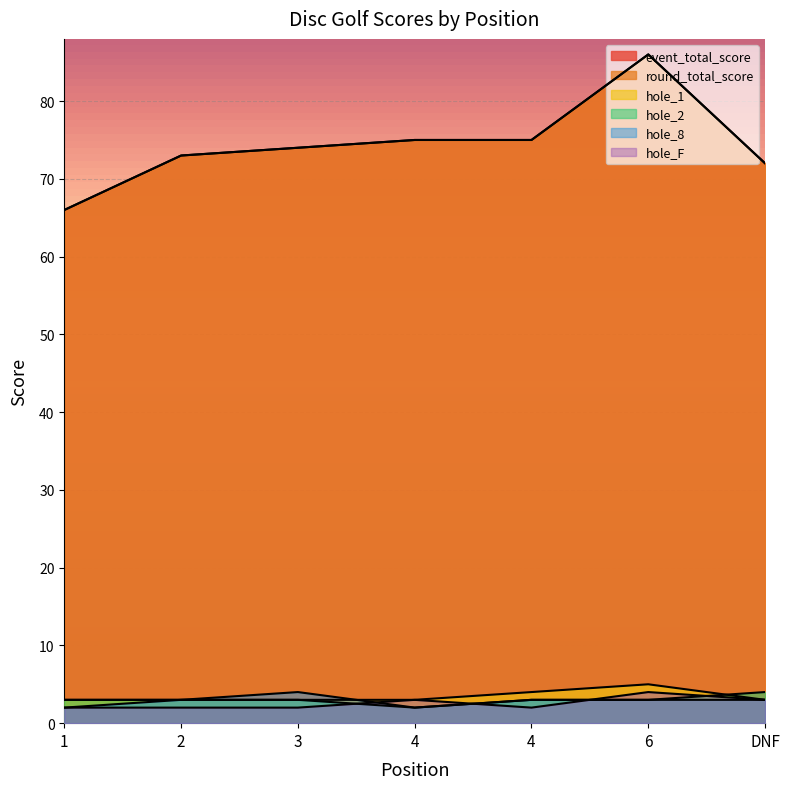

True or false: hole_2 and round_total_score intersect in this chart.

False